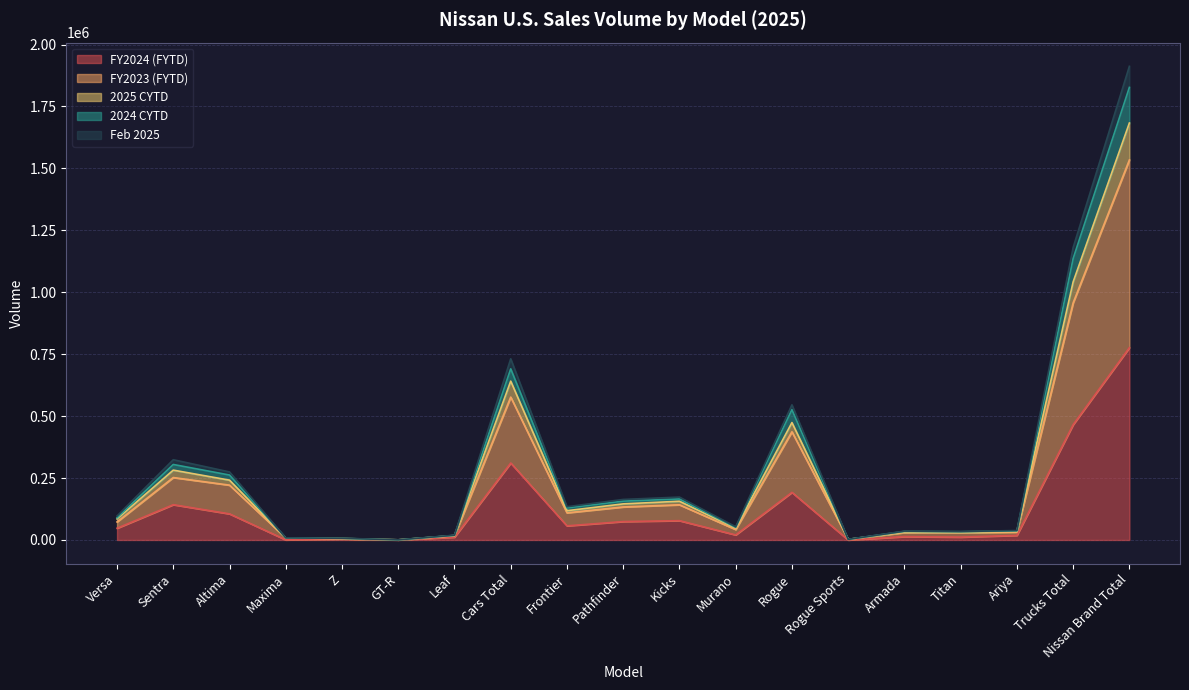

What is the spread (max minus min) of values at Ariya?

19772